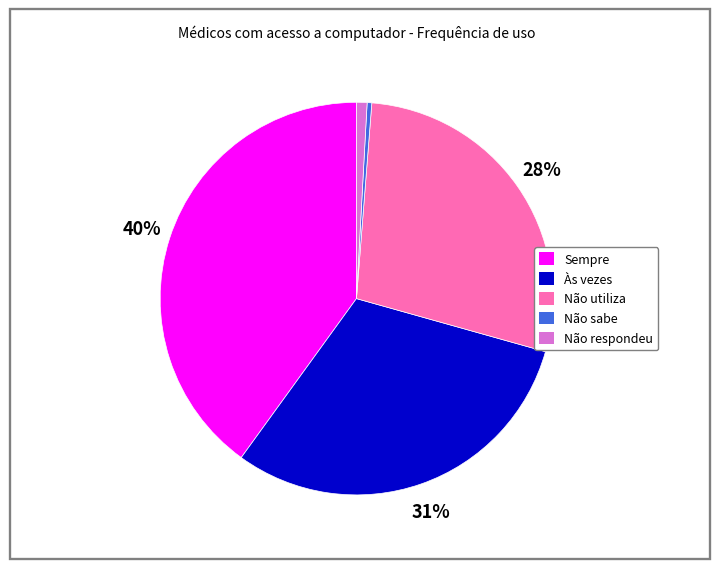

Which slice is the largest?

Sempre